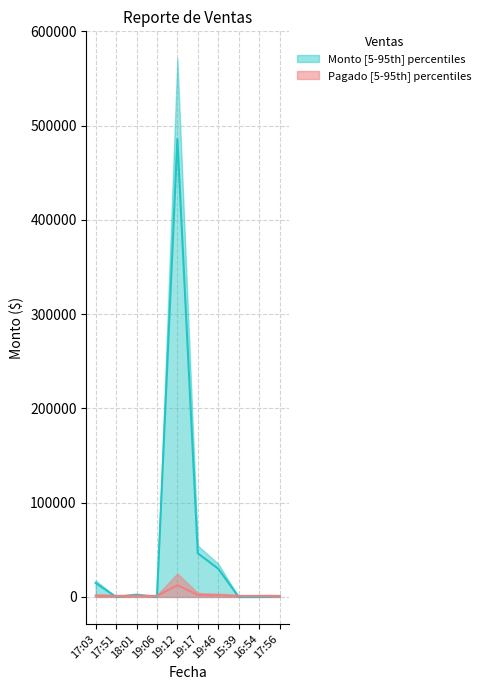

At which label does Monto reach its minimum?

17:51